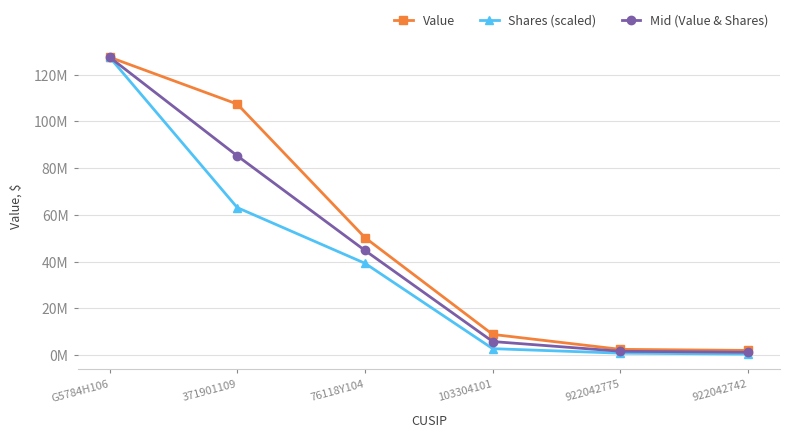

True or false: Shares (scaled) and Mid (Value & Shares) cross at least once.

False